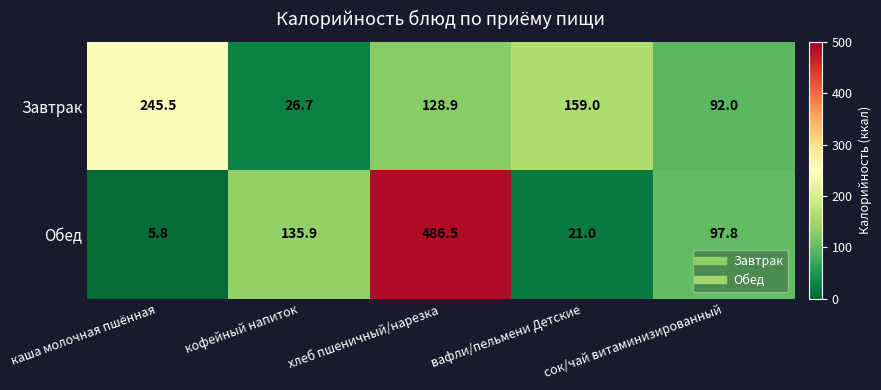

At which label does Обед first exceed 97?

кофейный напиток